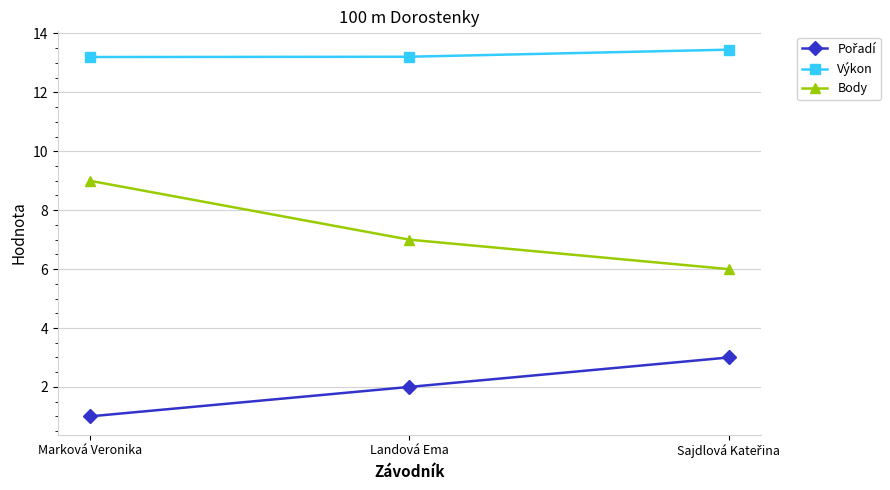

What is the sum of the Body values at Landová Ema and Marková Veronika?

16.0